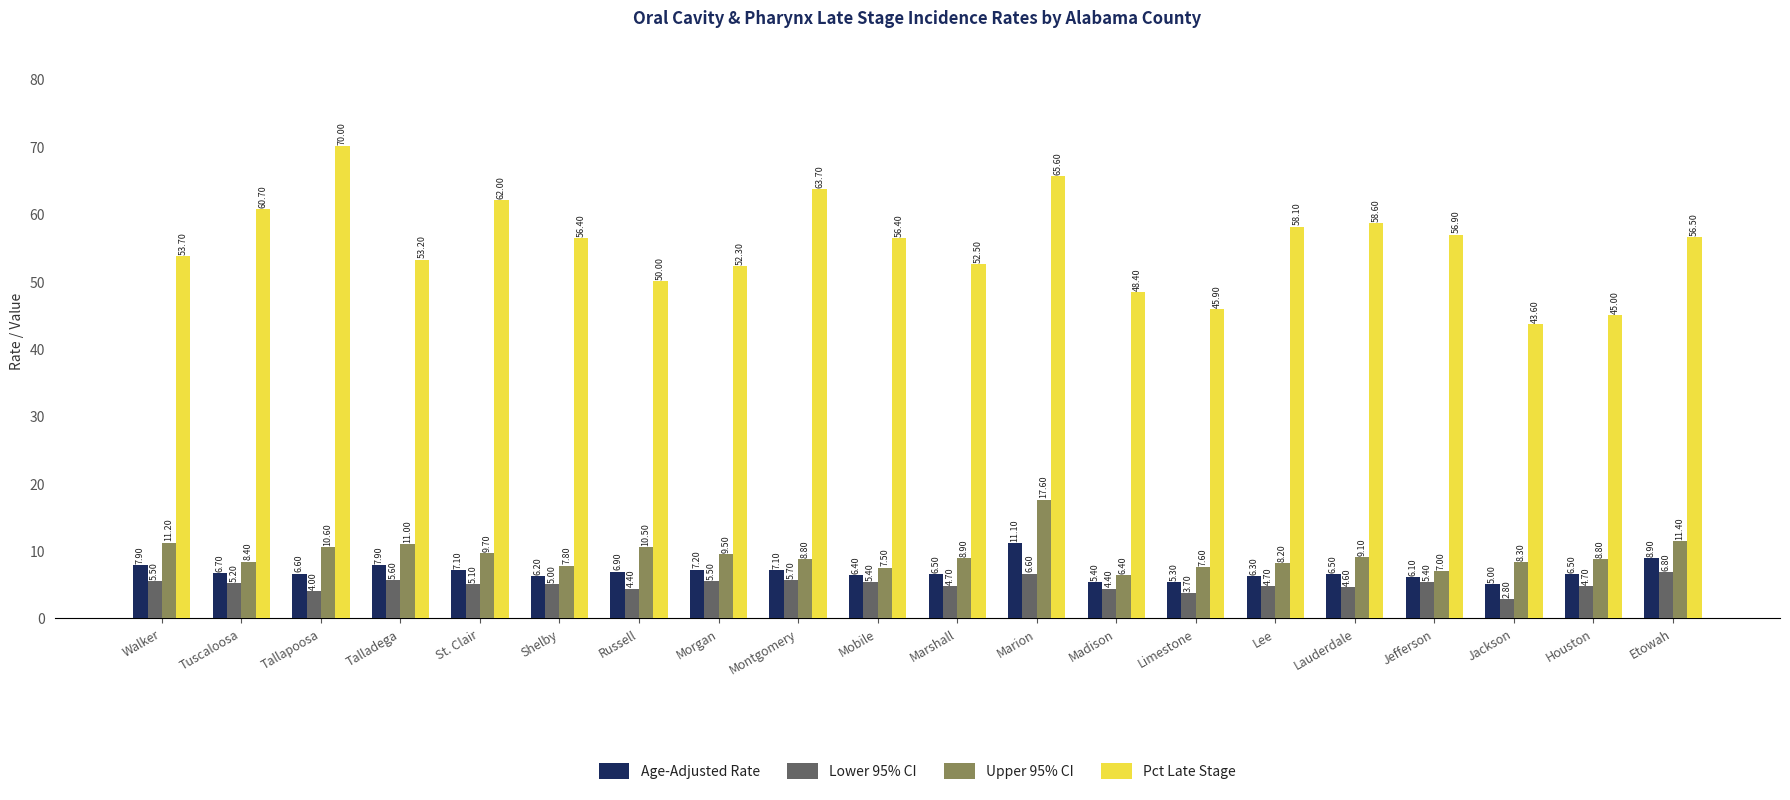

What is the approximate value of Upper 95% CI at Talladega?

11.0